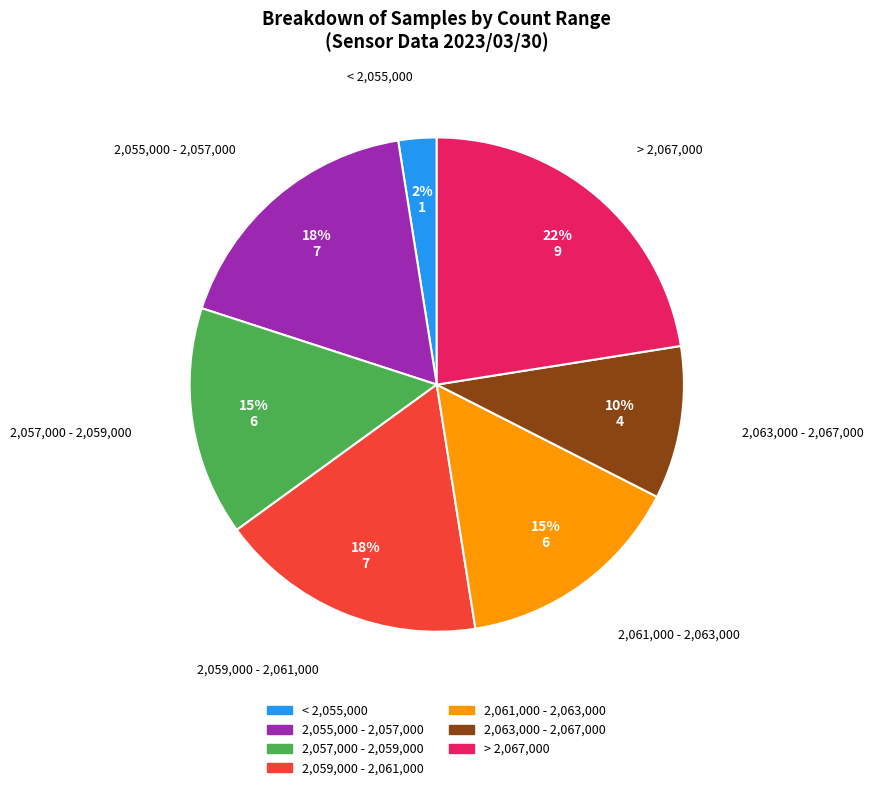

To the nearest percent, what is the difference between the largest and smallest slice percentages?

20%